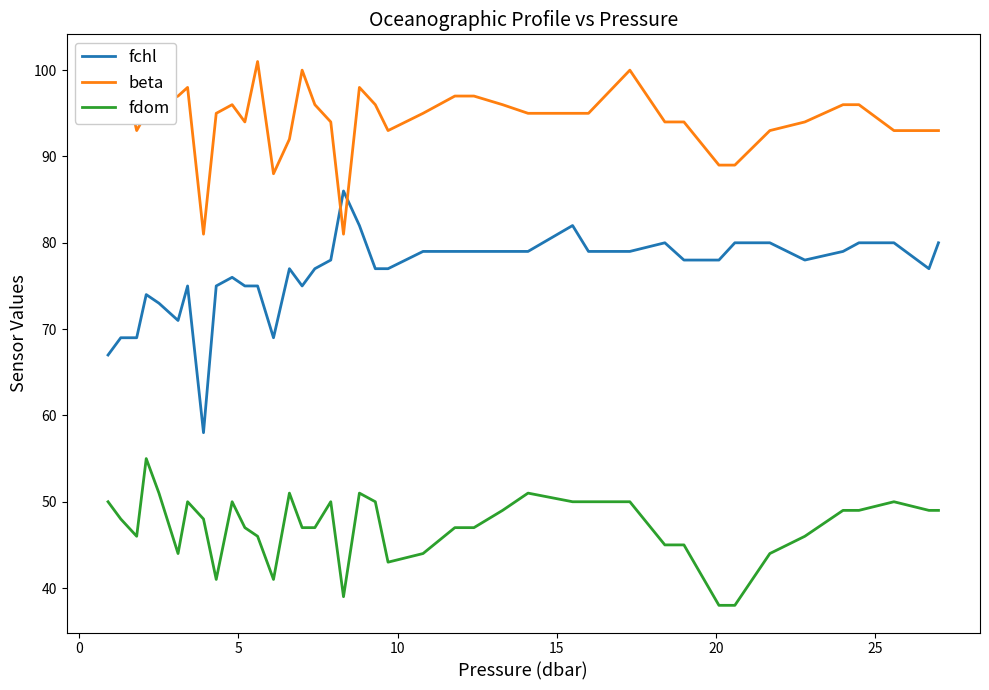

What is the difference between the maximum and minimum values in the fdom series?

17